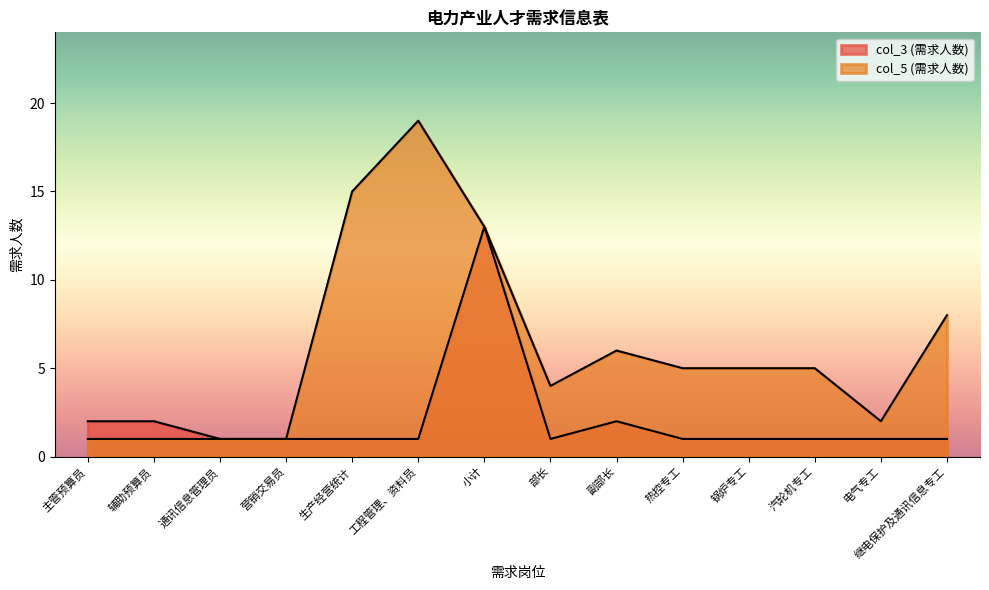

The col_3 (需求人数) series shows 1 at 锅炉专工. True or false?

True